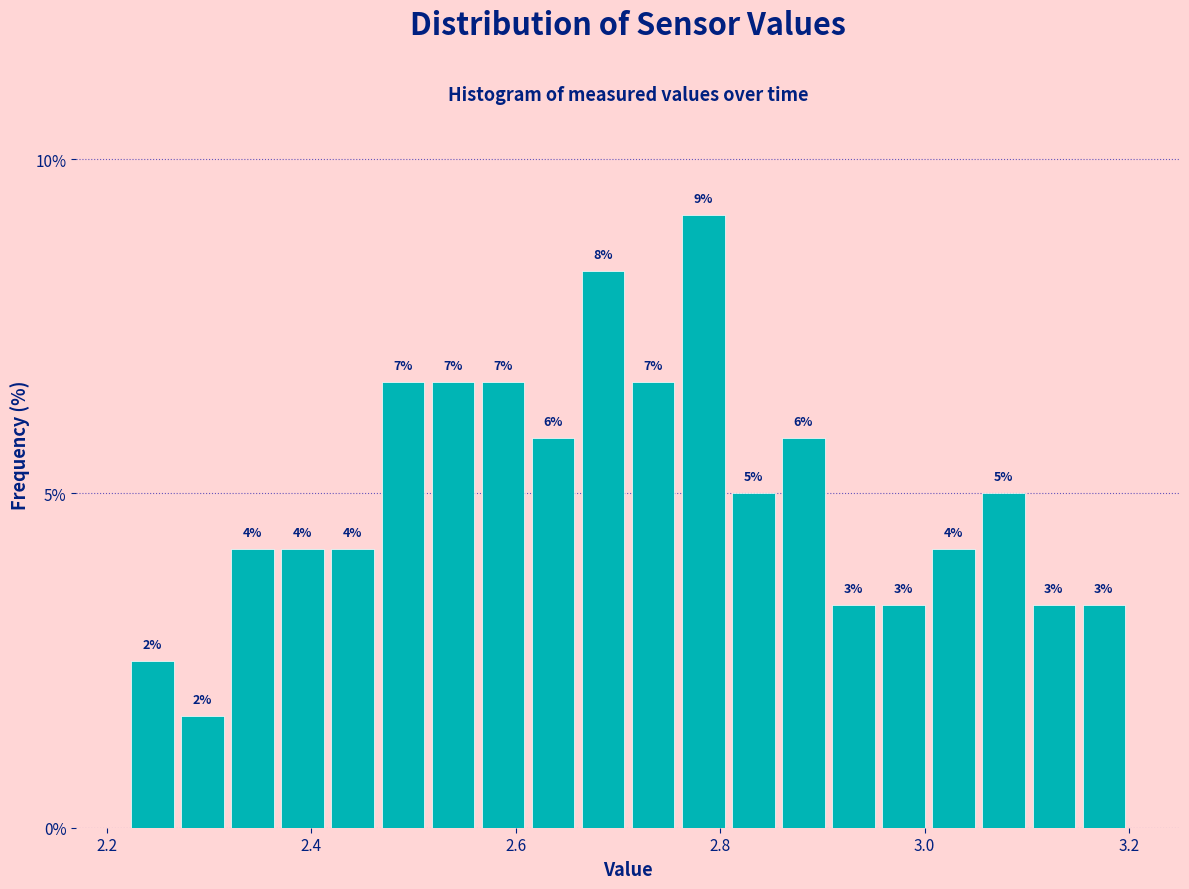

Around what value on the x-axis is the tallest bar? Give the approximate position of its centre, as read against the axis.

2.78